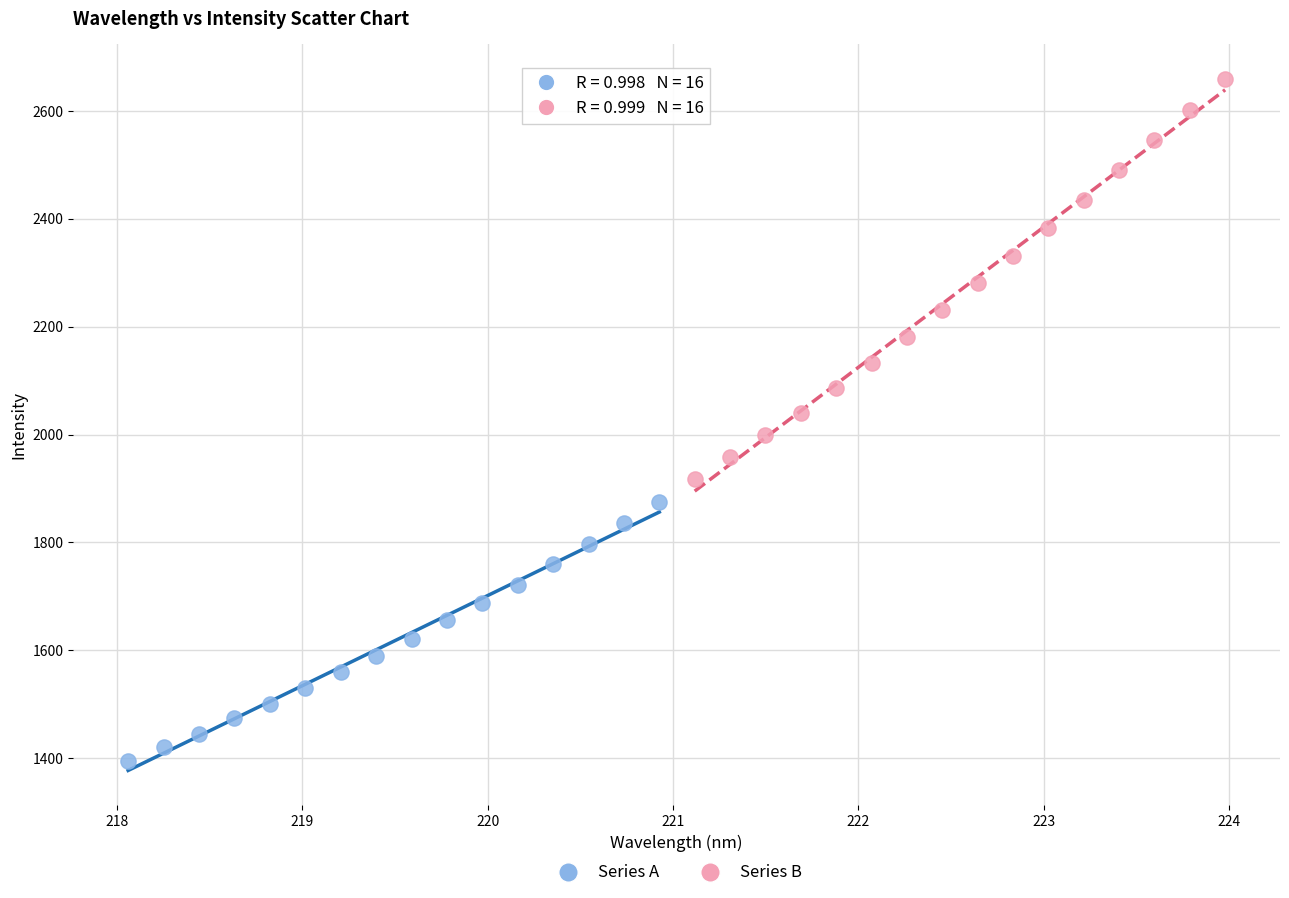

Which series contains the highest Y value?

Series B